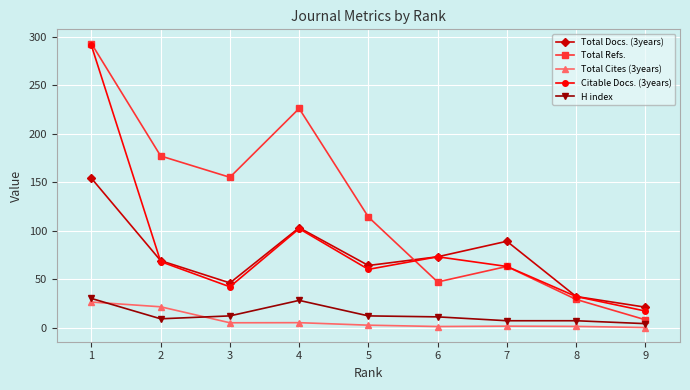

What is the value of the Total Refs. point at the 9th from the left?

8.0